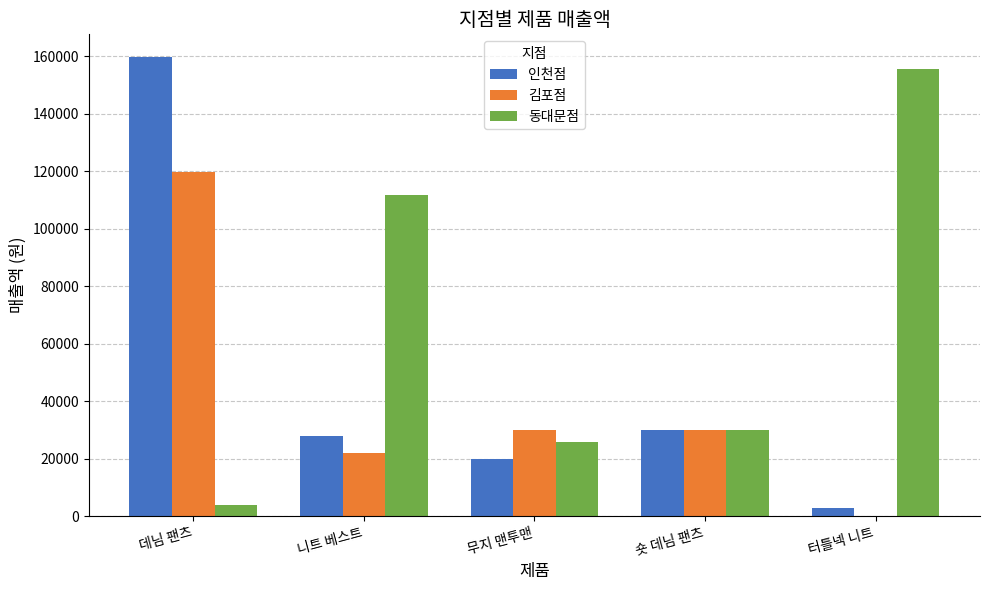

What is the difference between the 인천점 values at 무지 맨투맨 and 숏 데님 팬츠?

10000